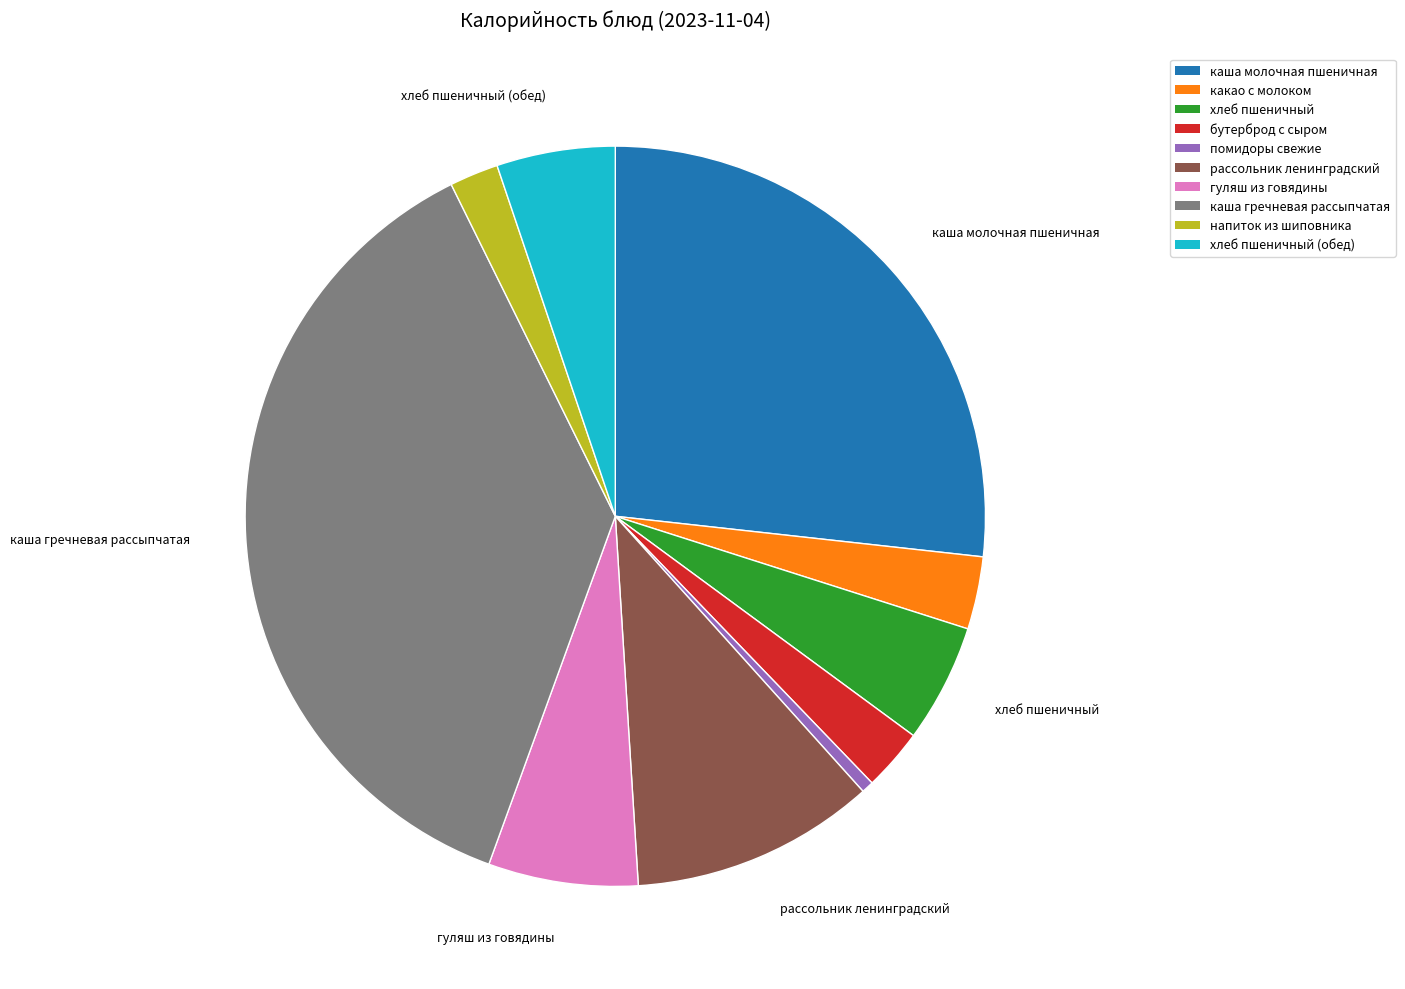

Does any single category account for the majority?

No